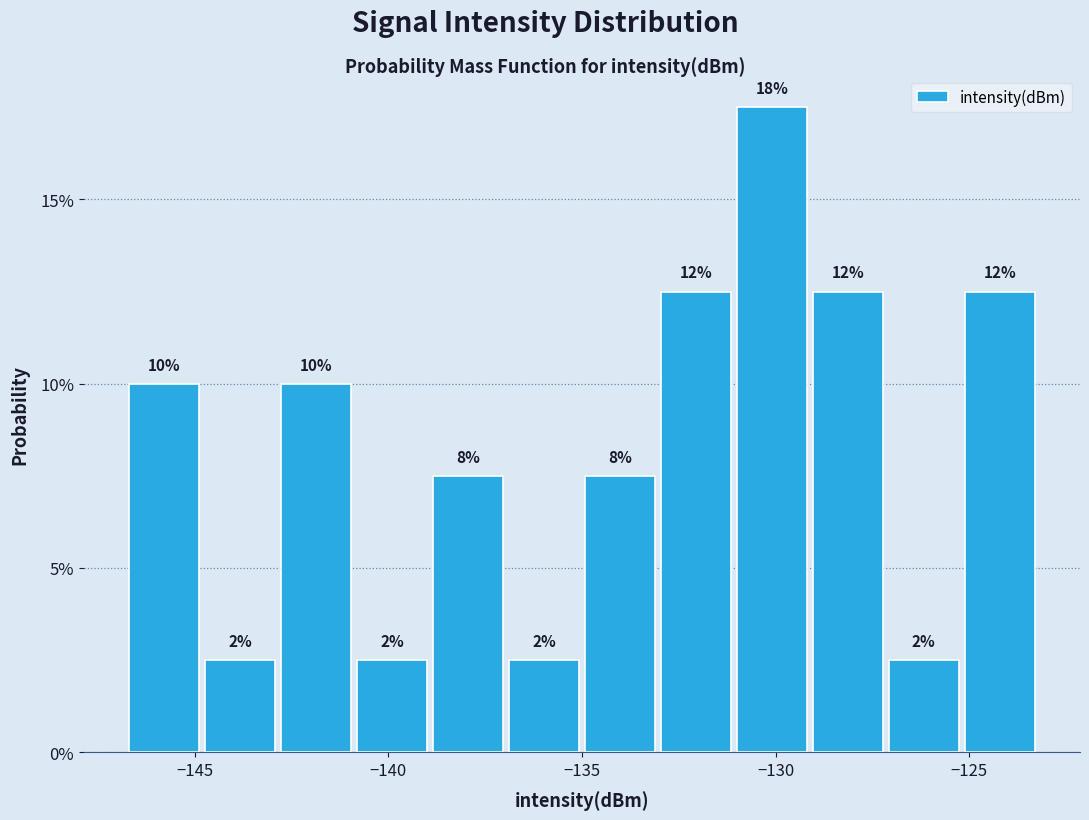

Around what value on the x-axis is the tallest bar? Give the approximate position of its centre, as read against the axis.

-130.0